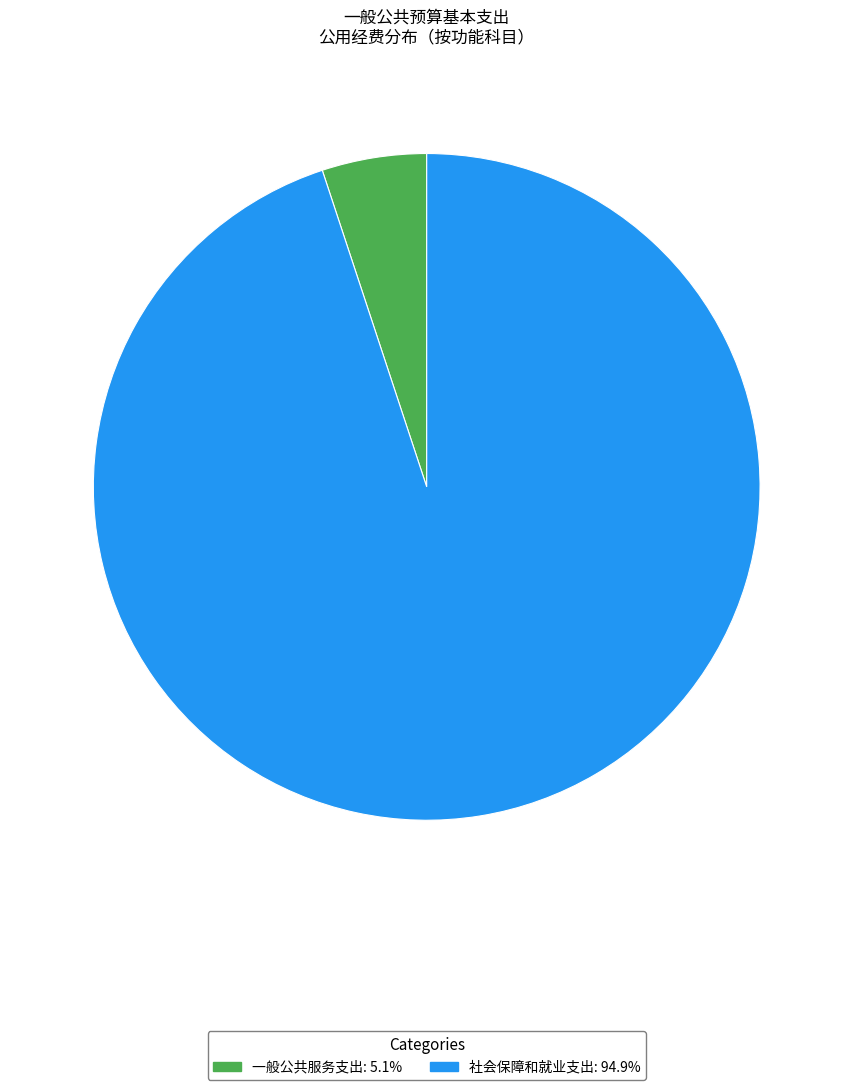

Which has a higher value, 社会保障和就业支出 or 一般公共服务支出?

社会保障和就业支出